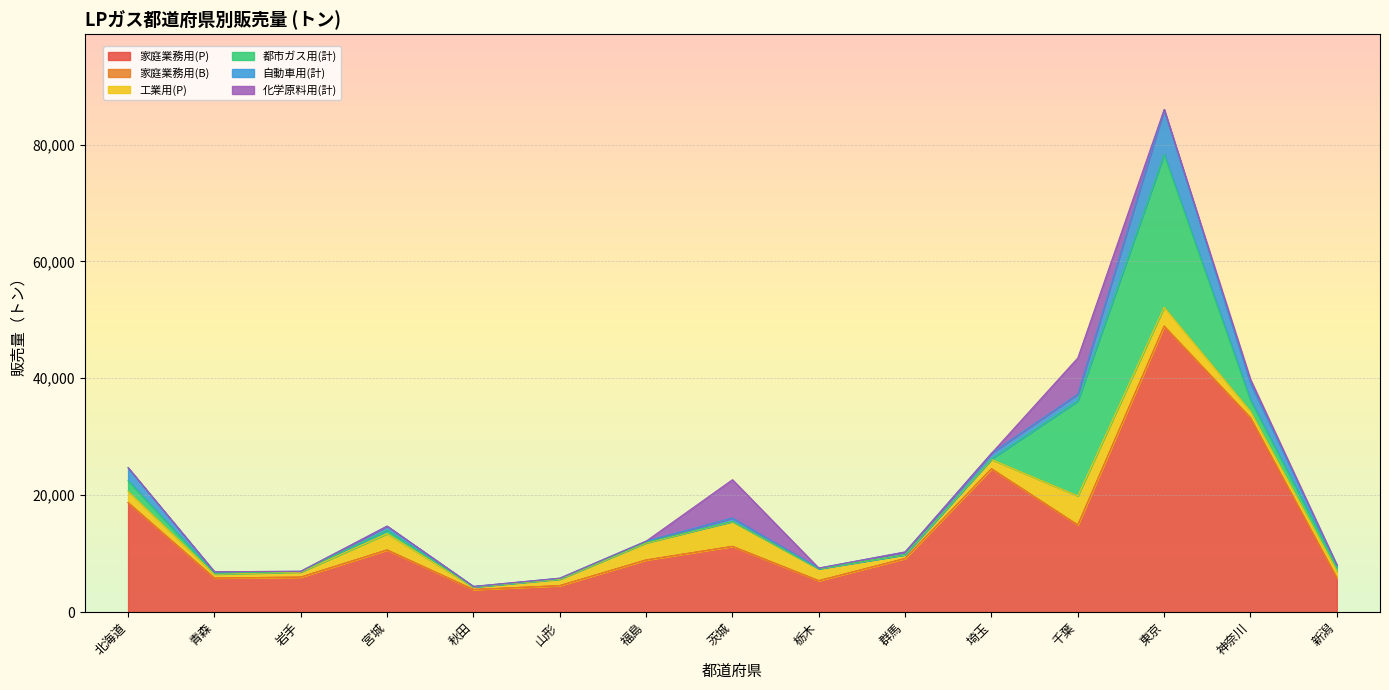

What is the difference between the highest and lowest values at 新潟?

5881